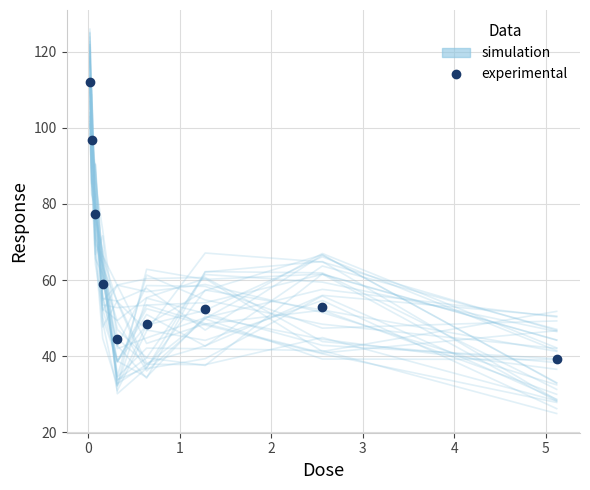

What is the difference between the maximum and minimum values?

72.8